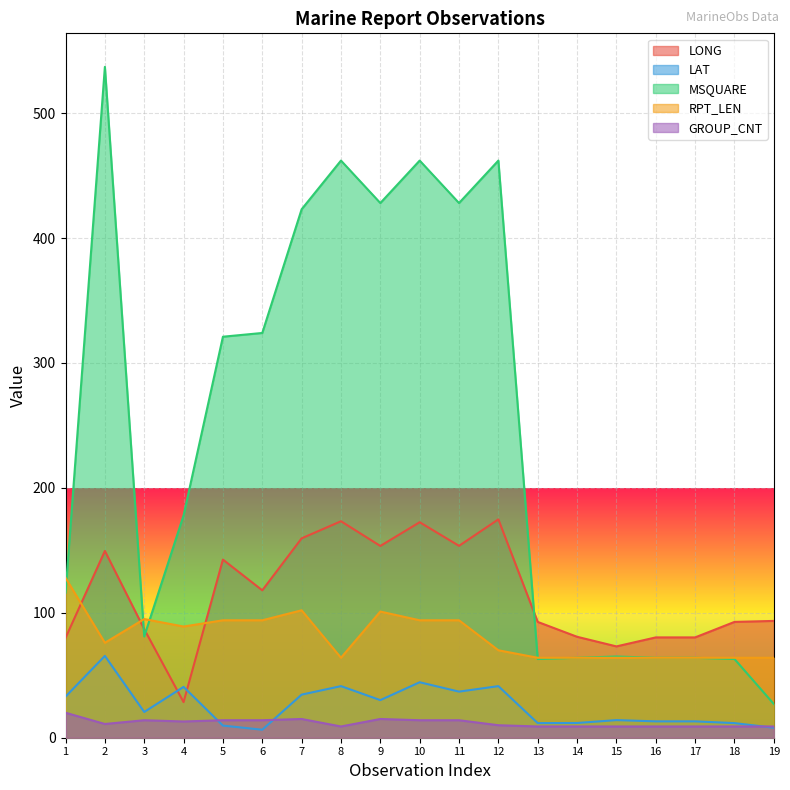

How many interior local valleys does the RPT_LEN series have?

3